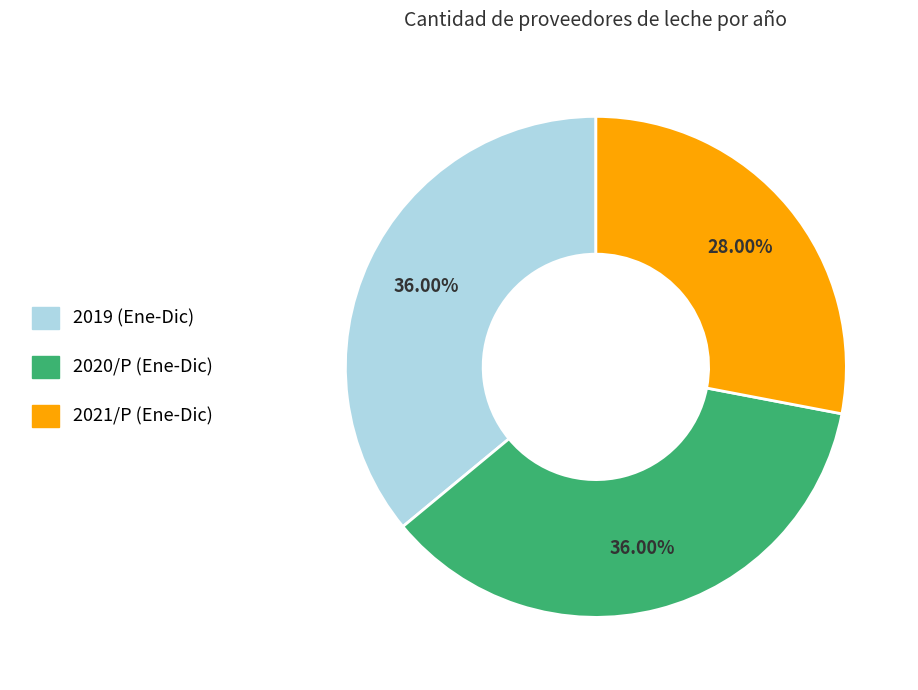

Is the sum of 2019 (Ene-Dic) and 2021/P (Ene-Dic) greater than half?

Yes